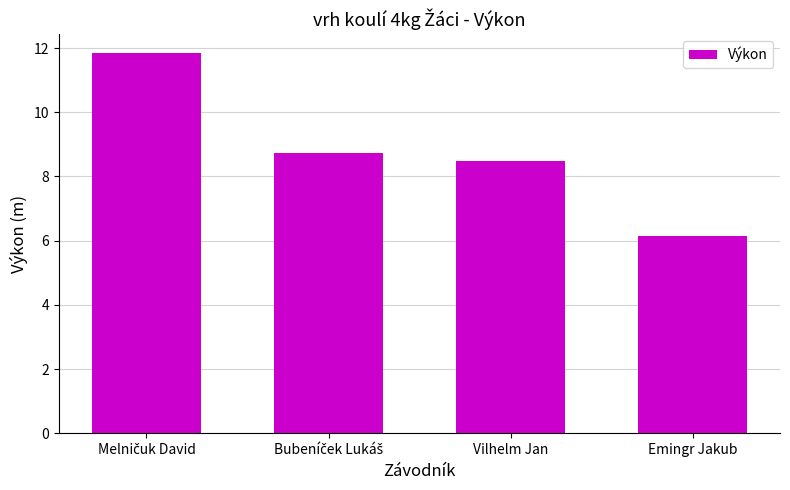

What is the difference between the second highest and minimum values?

2.6